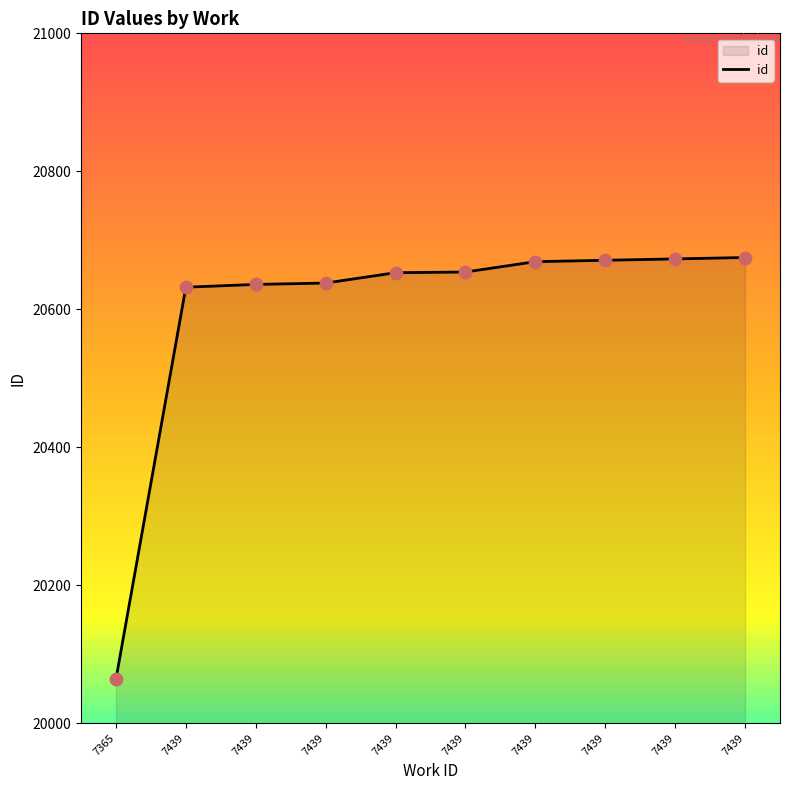

Approximately how many times larger is the value at 7439 compared to 7439?

1.0